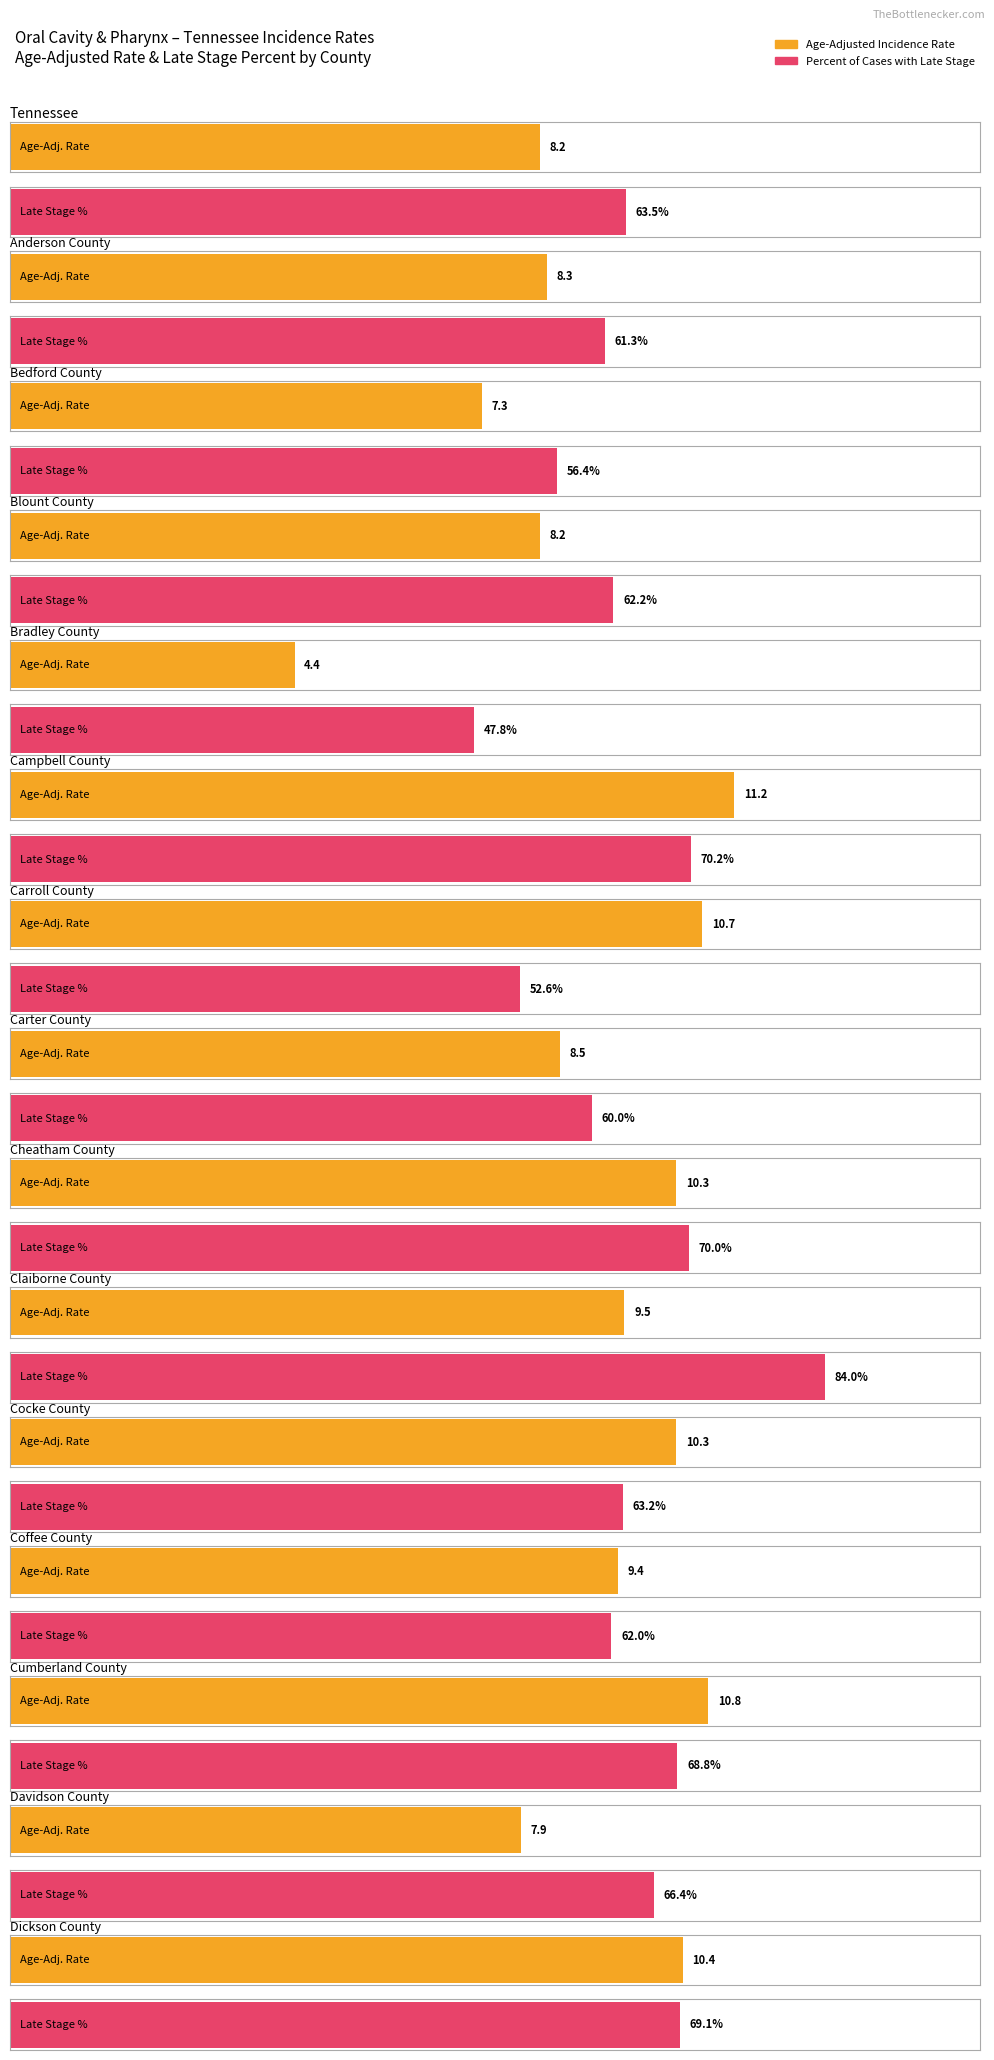

What is the highest value of the Age-Adjusted Incidence Rate series?

11.2